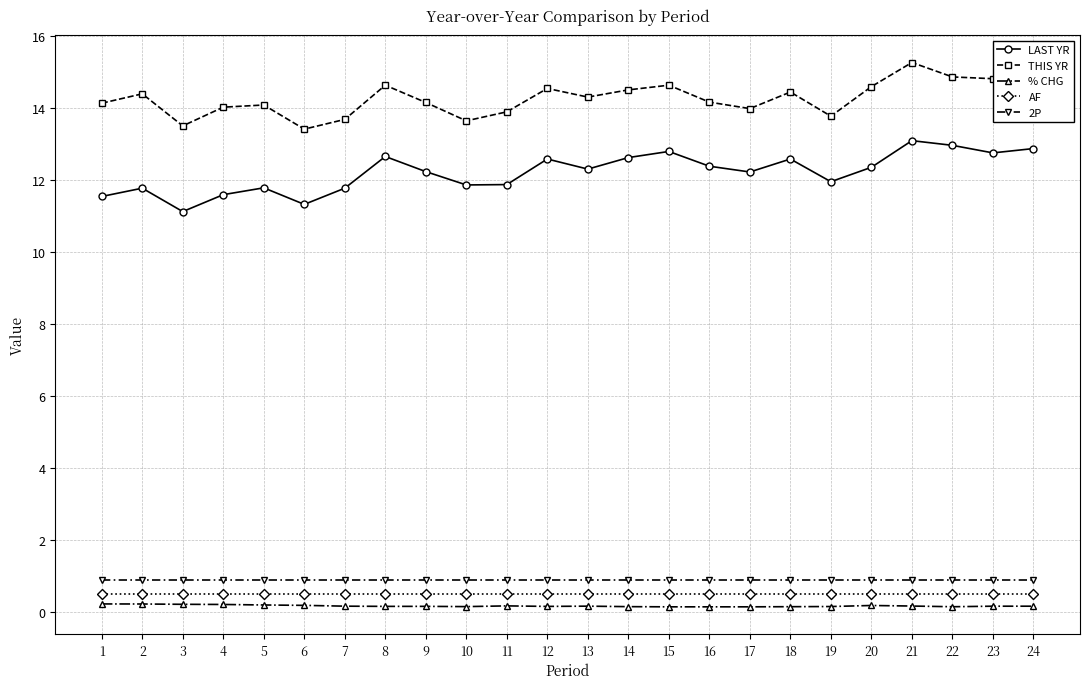

The % CHG series shows 0.2 at 3. True or false?

True